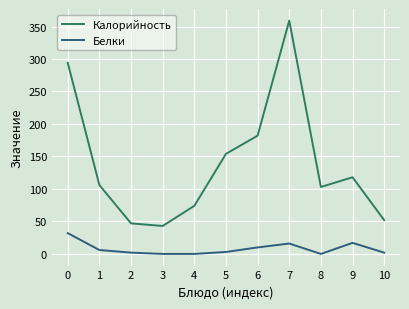

What is the difference between the highest and lowest values at 6?

172.0